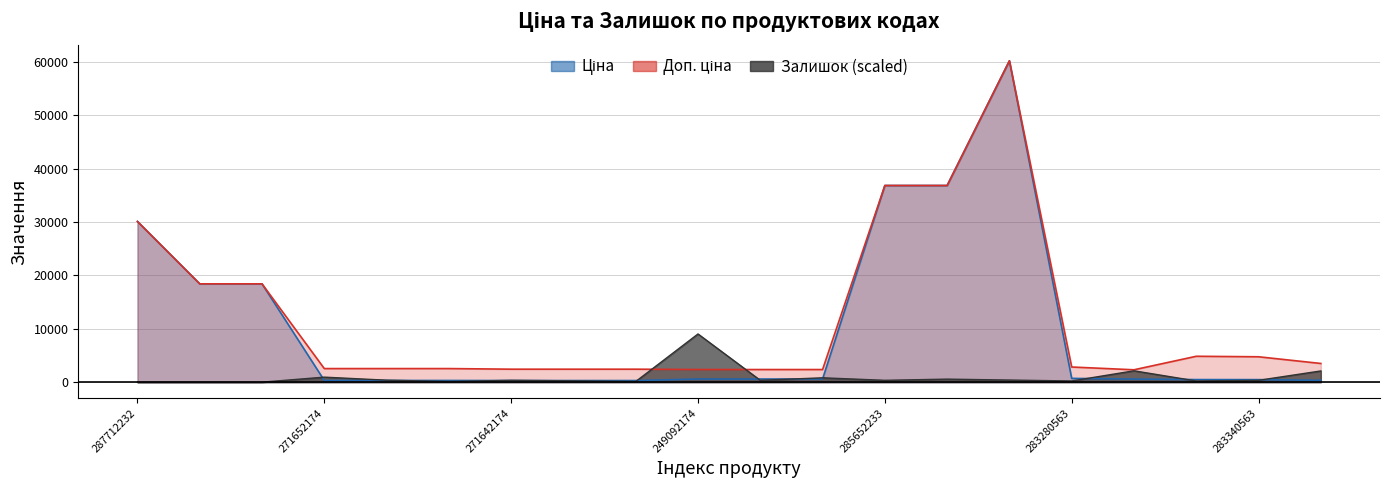

Which series has the largest range (max minus min)?

Ціна